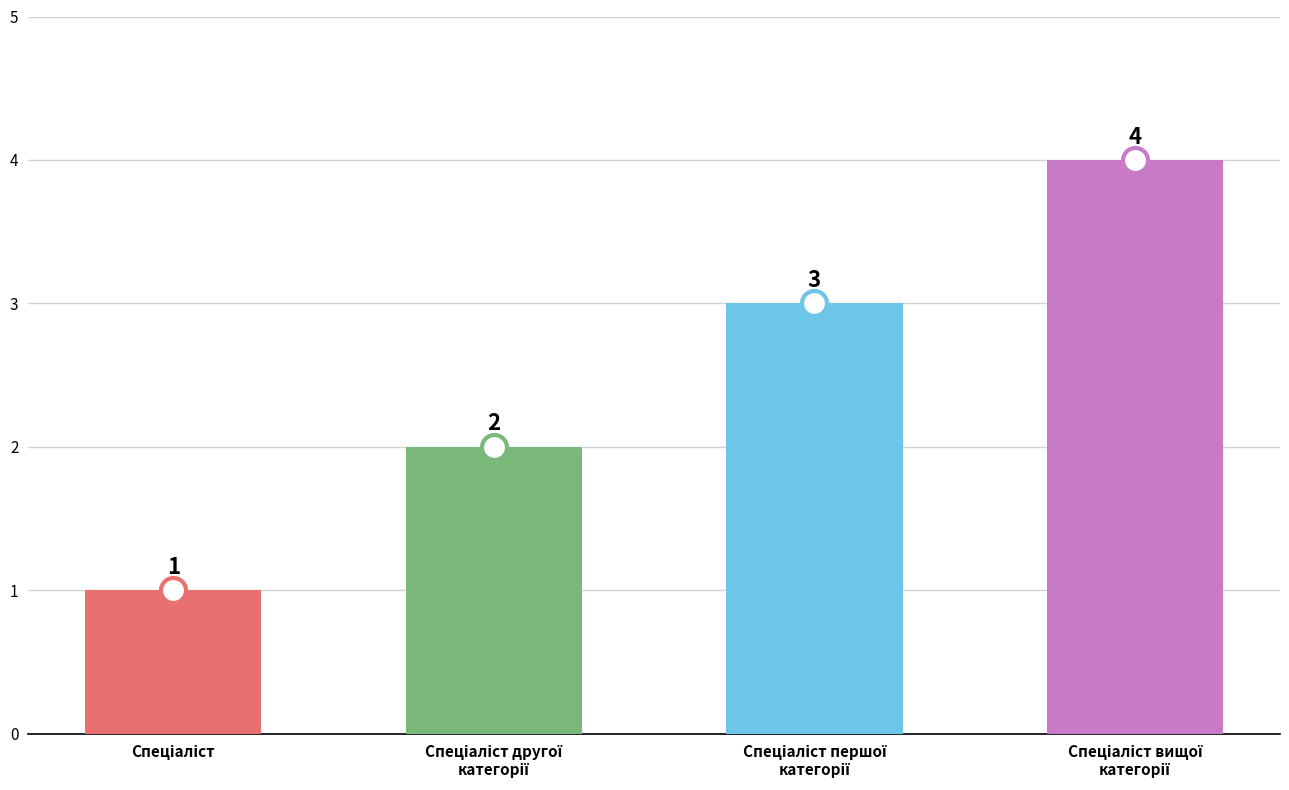

What is the value of the 1st bar from the left?

1